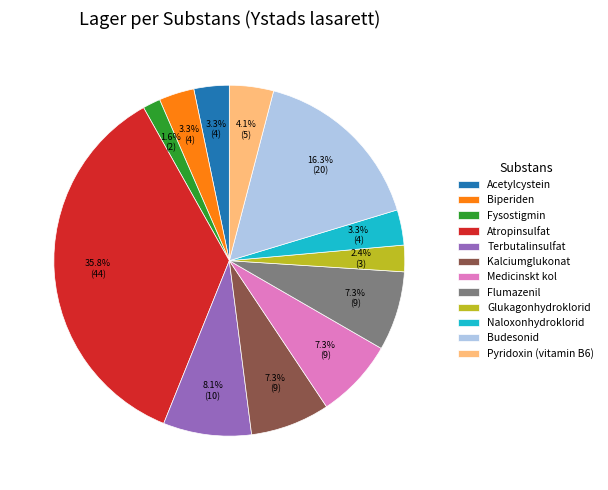

To the nearest percent, what portion does Medicinskt kol represent?

7%